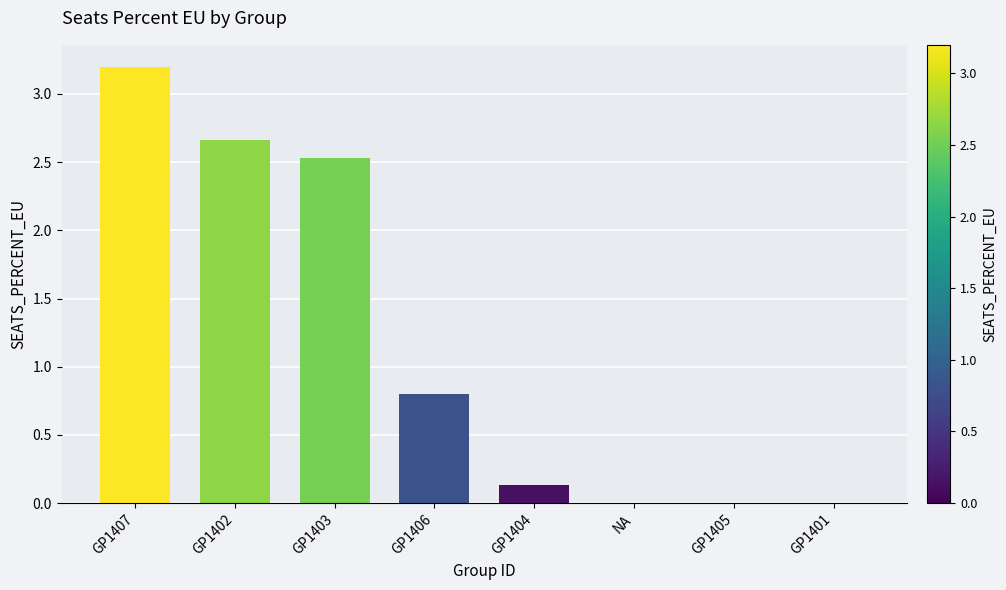

What is the sum of all values?

9.3